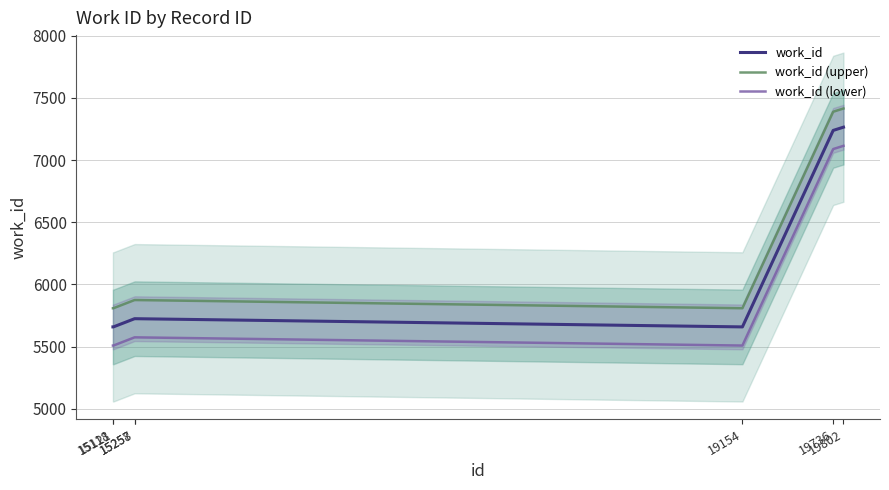

The value of work_id at 15257 is 5724. True or false?

True